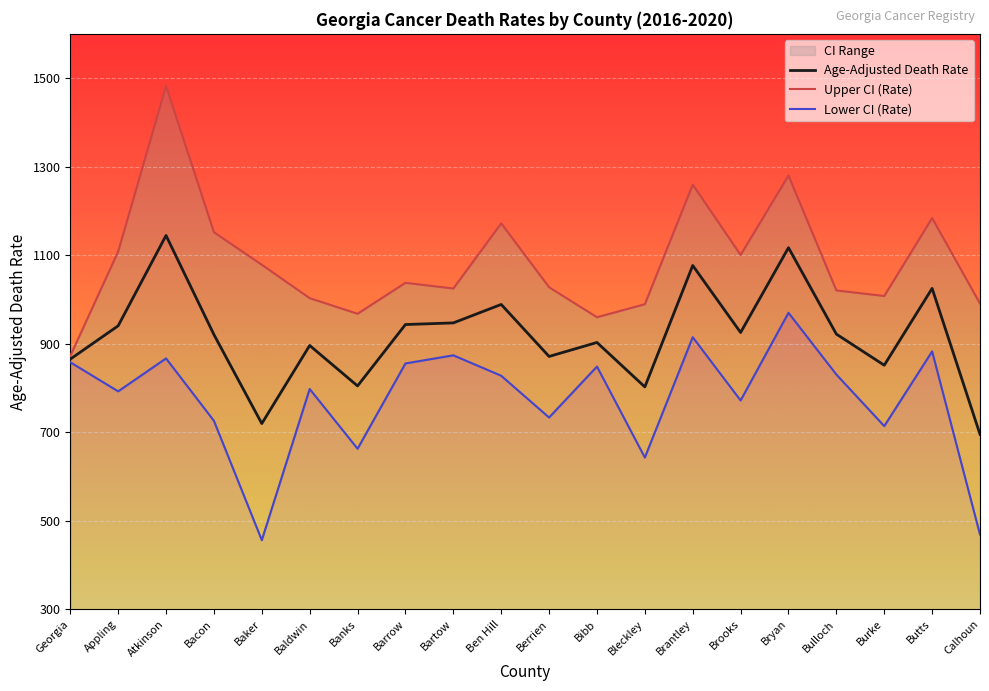

Where is Age-Adjusted Death Rate nearest to the value 919?

Bacon